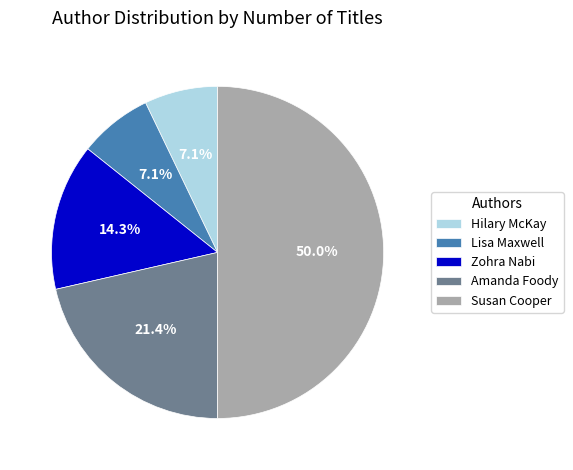

To the nearest percent, what is the average slice percentage?

20%